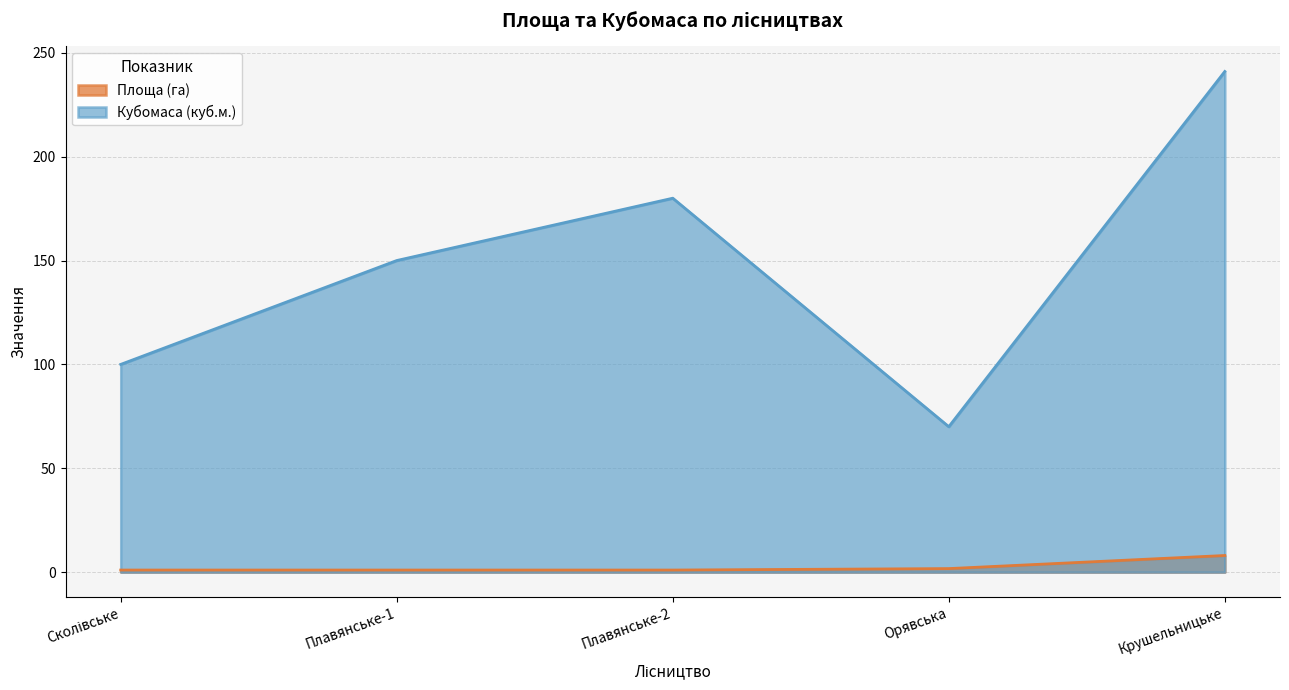

Between Плавянське-1 and Орявська, which series saw the biggest shift?

Кубомаса (куб.м.)